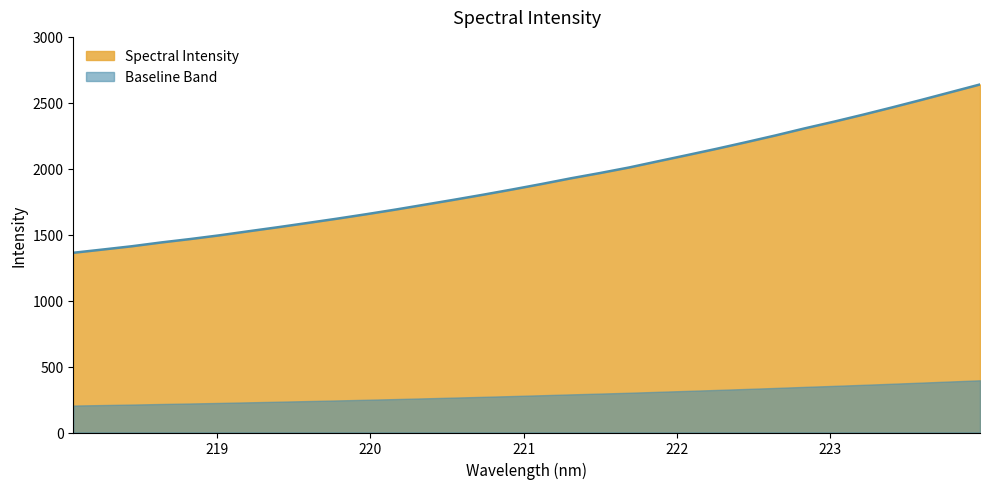

Where is the data nearest to the value 2001?

221.6902